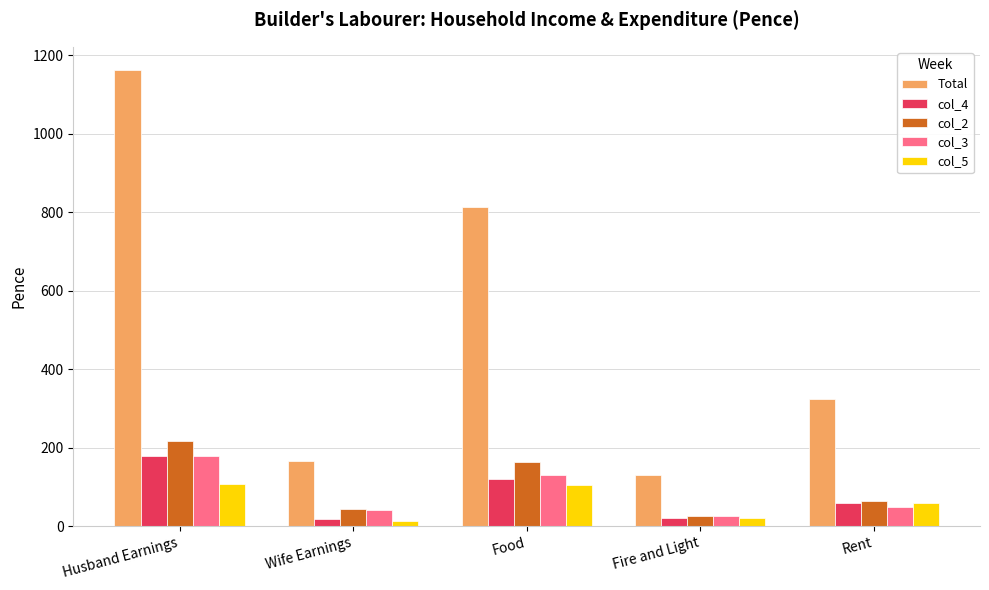

What is the label of the 1st bar from the right?

Rent